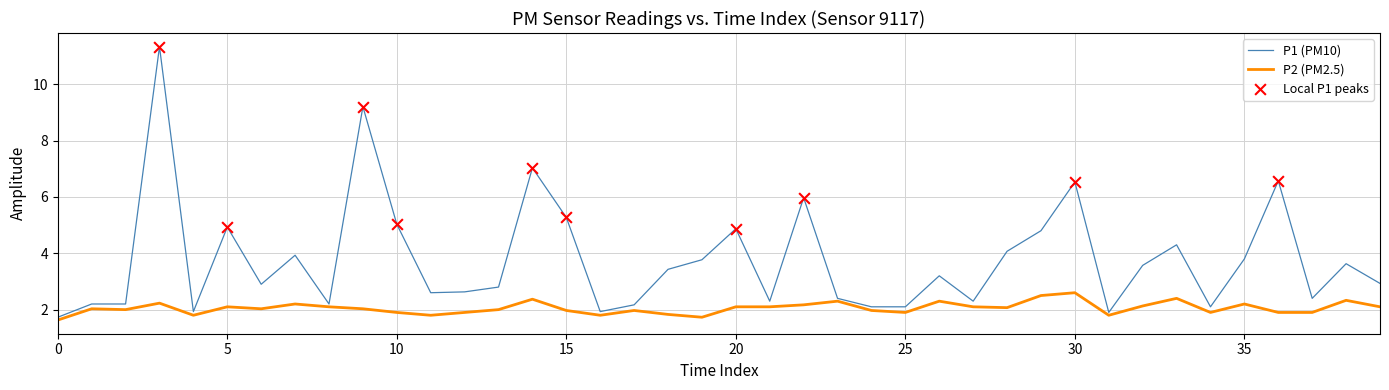

Which series has the largest total across all categories?

P1 (PM10)